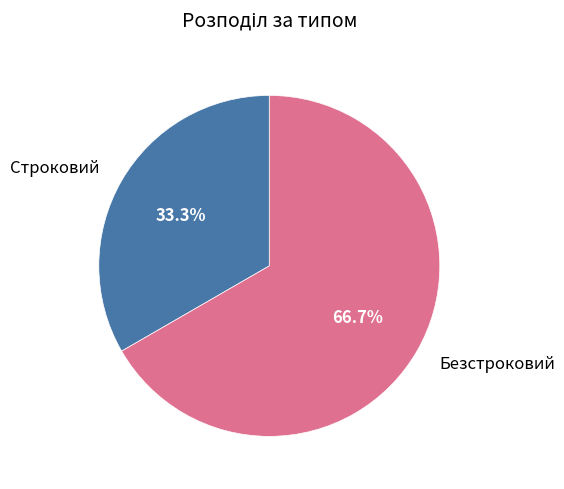

Does any single category account for the majority?

Yes